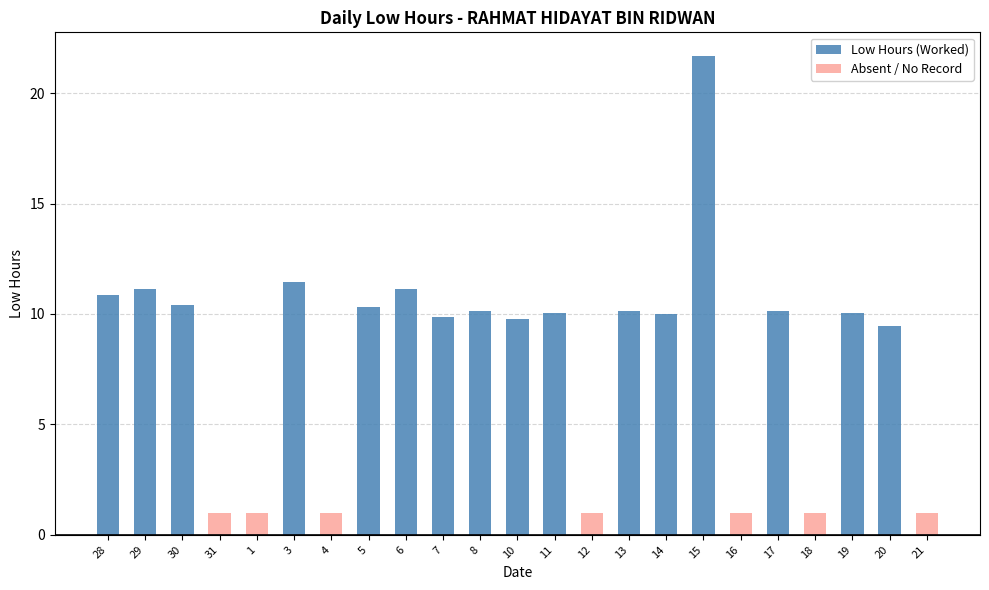

What position from the left is 29?

2